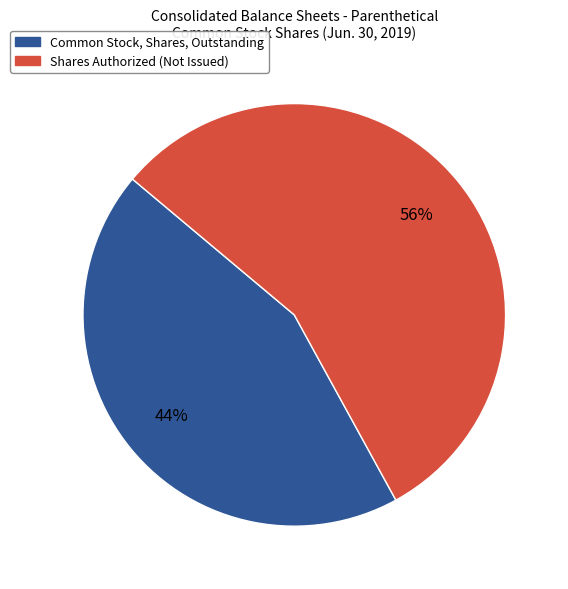

Is there any slice that represents more than half of the pie?

Yes